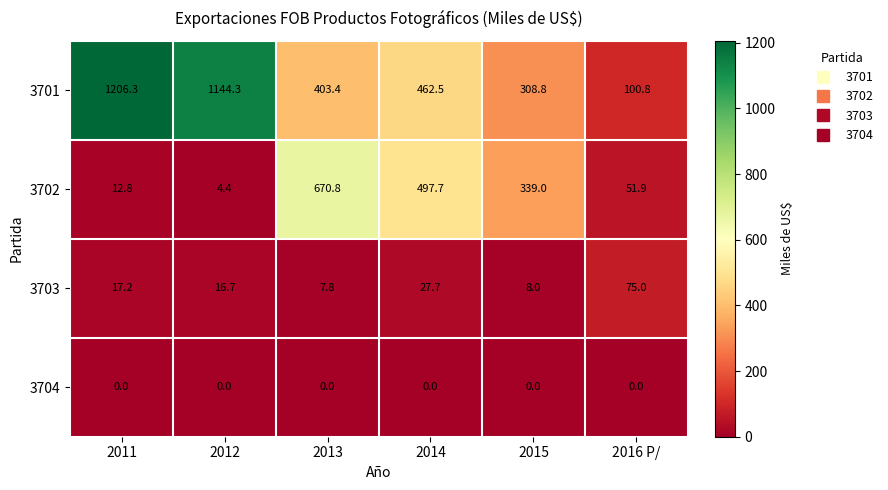

At which label does 3702 first exceed 339?

2013